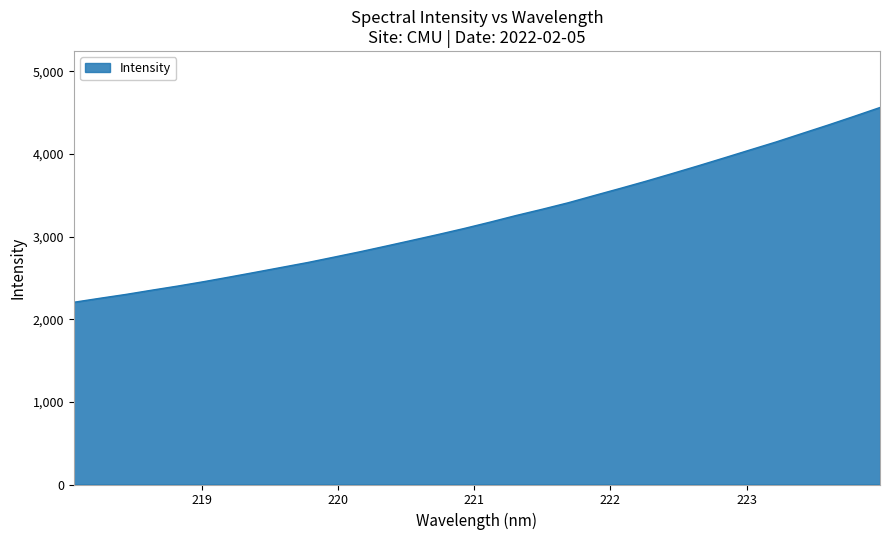

What is the difference between the maximum and minimum values?

2356.5